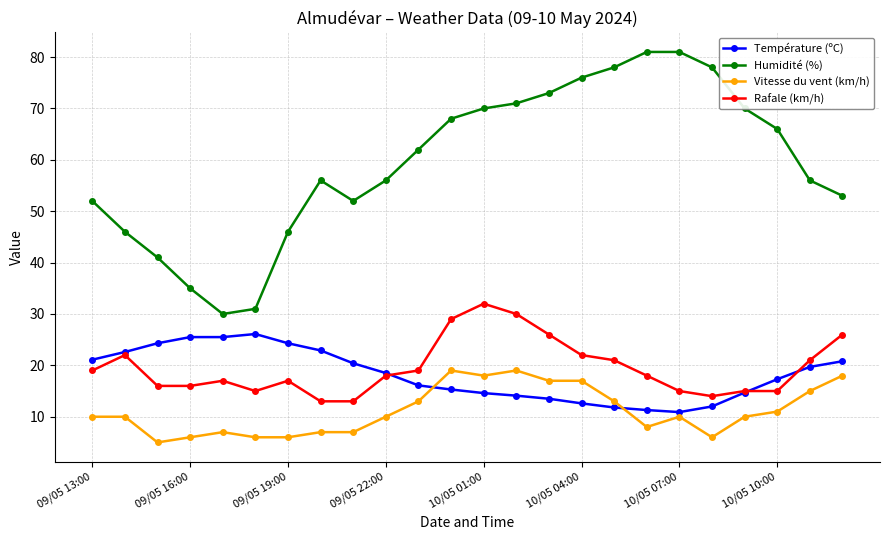

Which series has the largest total across all categories?

Humidité (%)